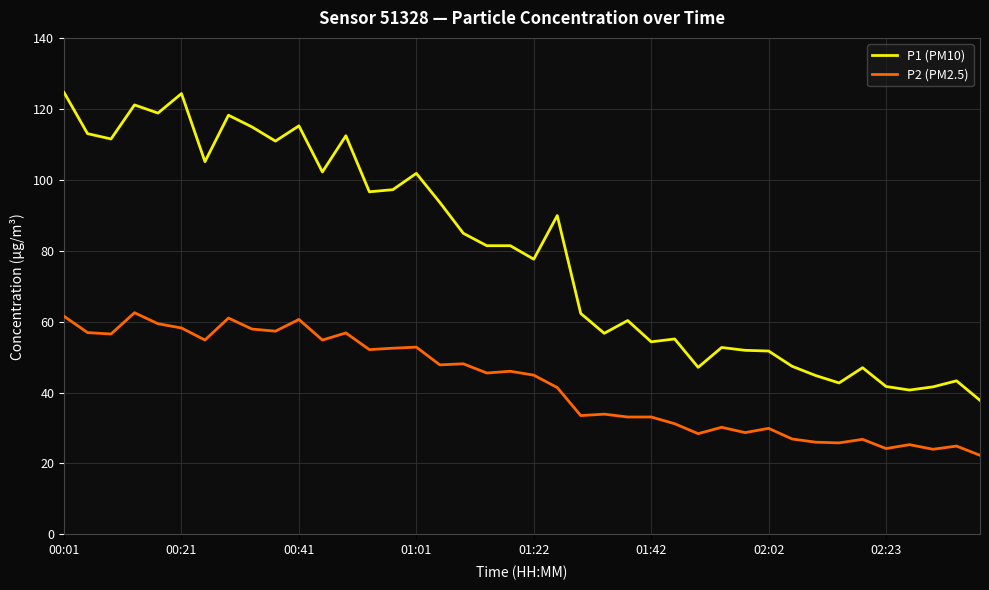

True or false: P2 (PM2.5) and P1 (PM10) intersect in this chart.

False